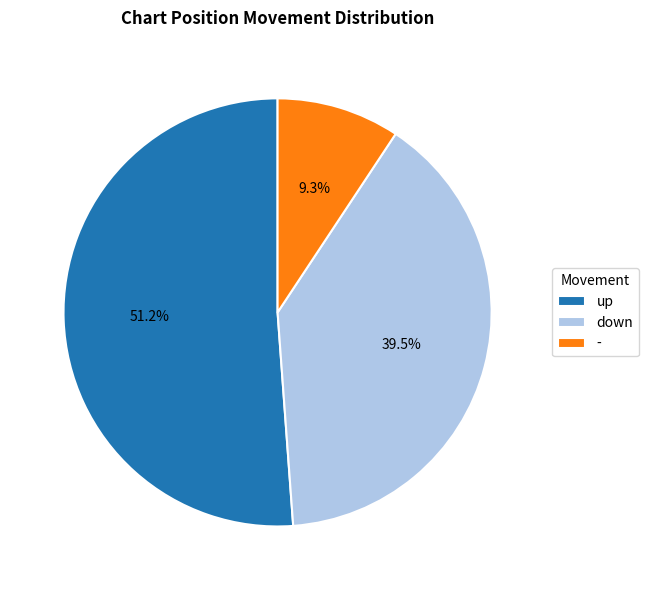

Which category accounts for the majority?

up